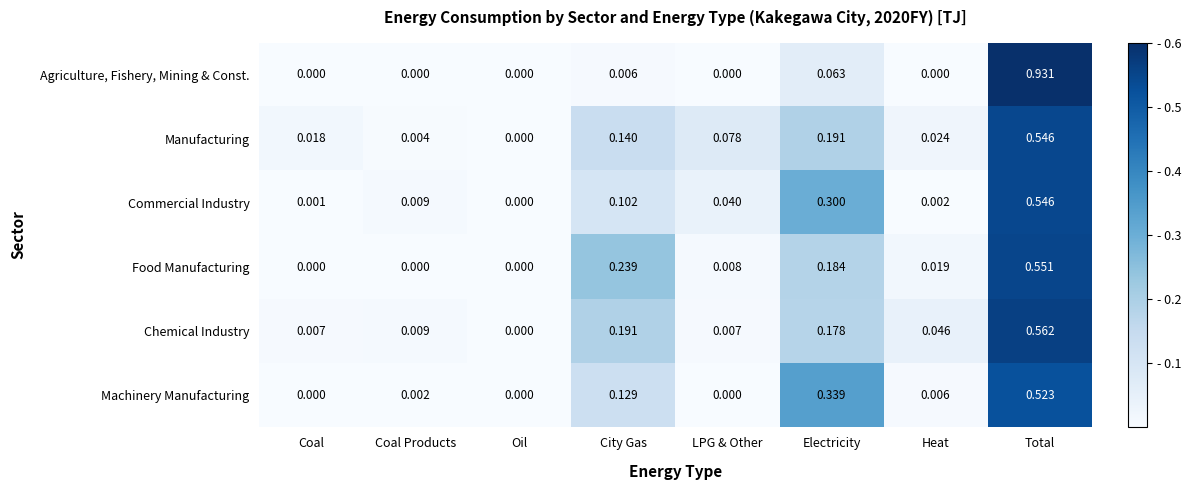

Rank the series at Heat from lowest to highest value.

Agriculture, Fishery, Mining & Const., Commercial Industry, Machinery Manufacturing, Food Manufacturing, Manufacturing, Chemical Industry